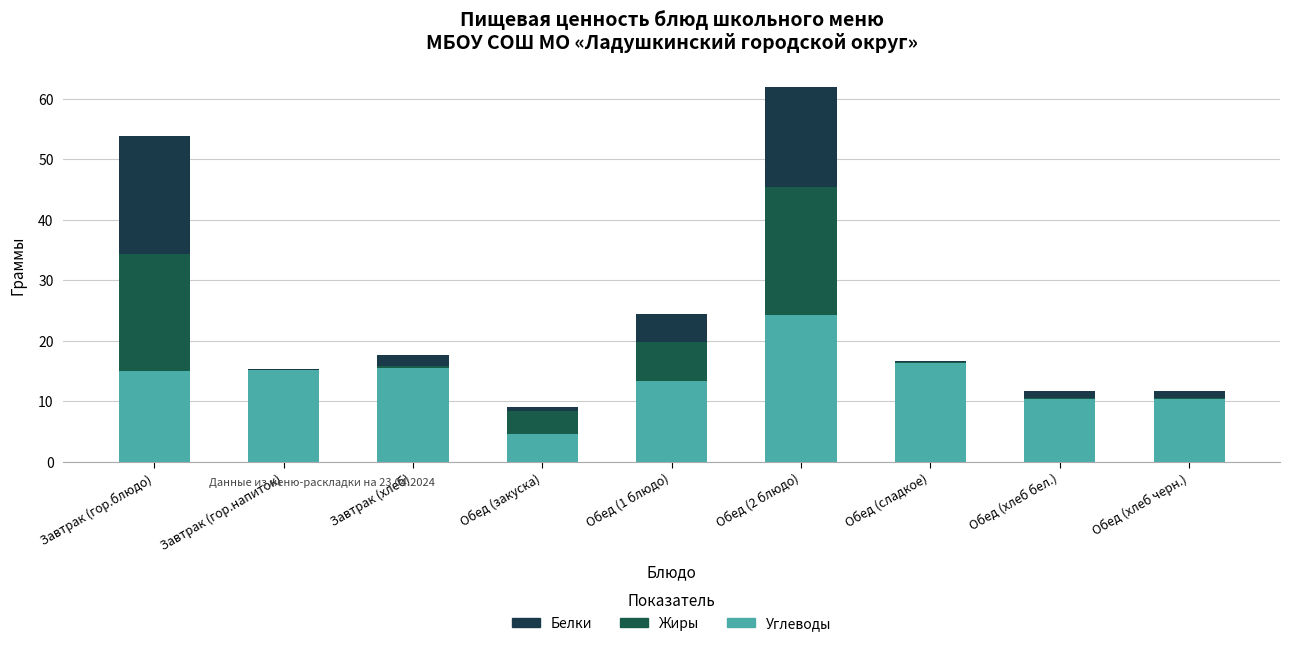

Are the bars grouped side by side (vs. stacked)?

No